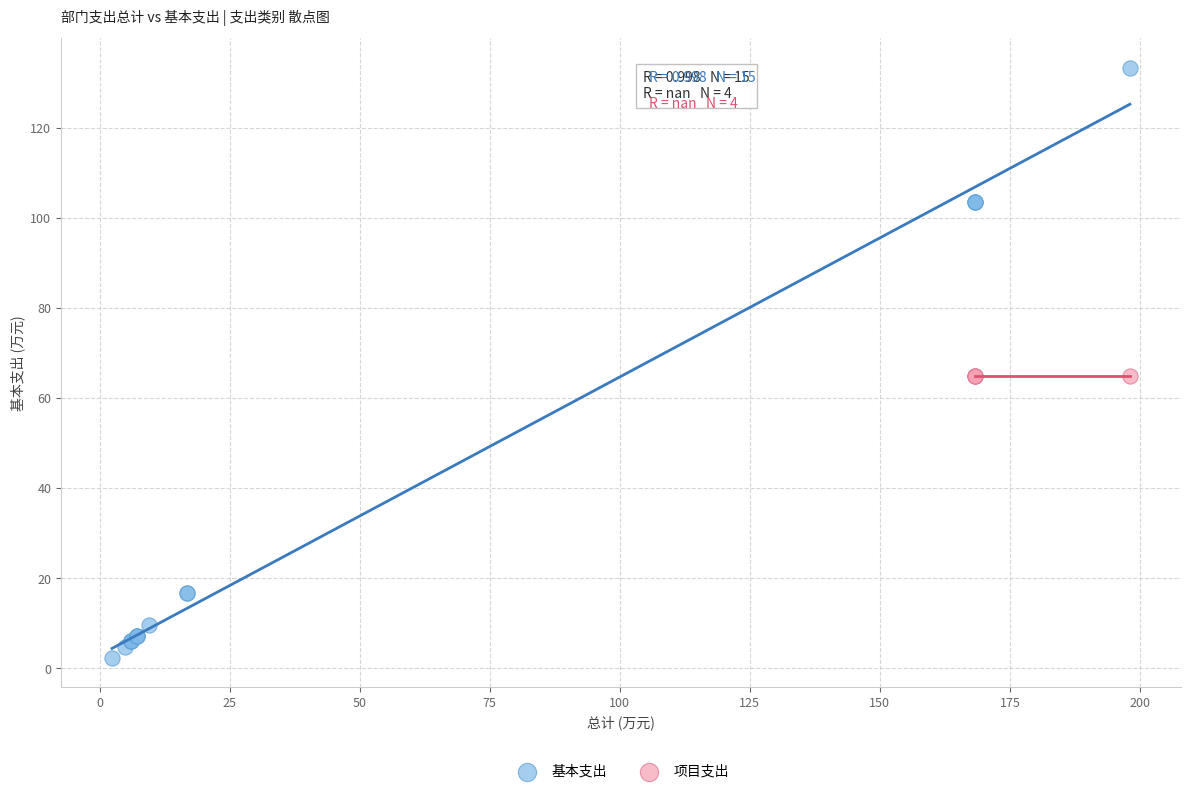

Which series contains the highest Y value?

基本支出